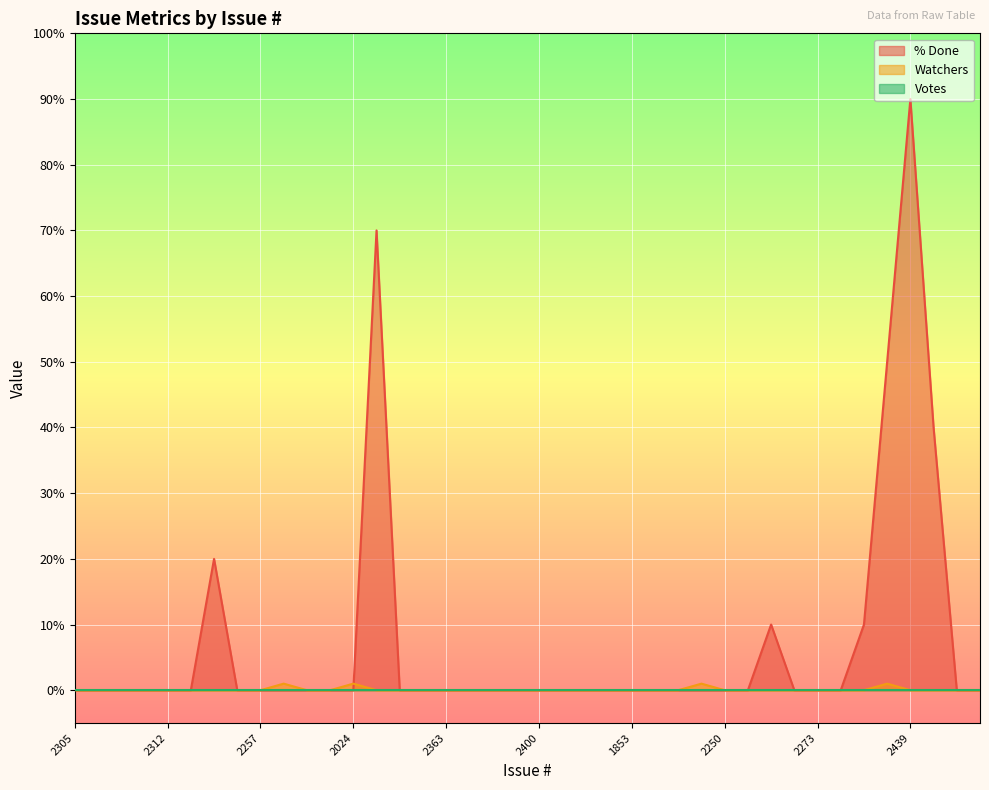

What is the maximum value shown in the chart?

90